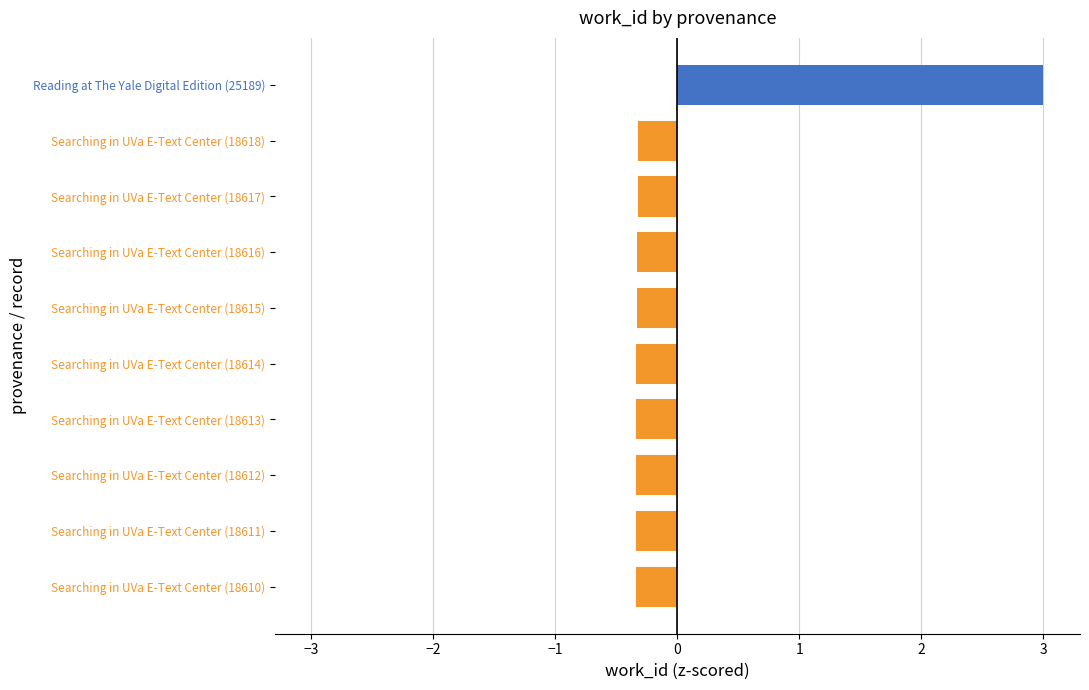

At which category does the chart reach its peak across all series?

Reading at The Yale Digital Edition (25189)